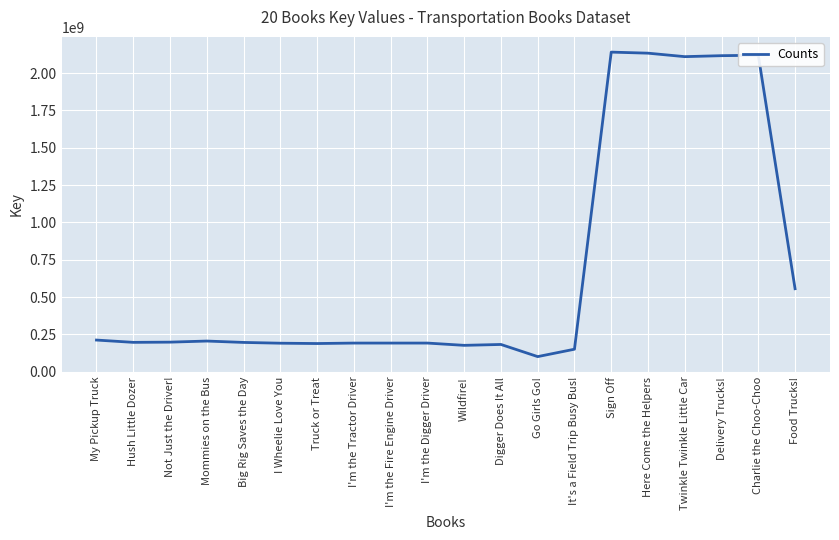

What is the maximum value shown in the chart?

2141181974